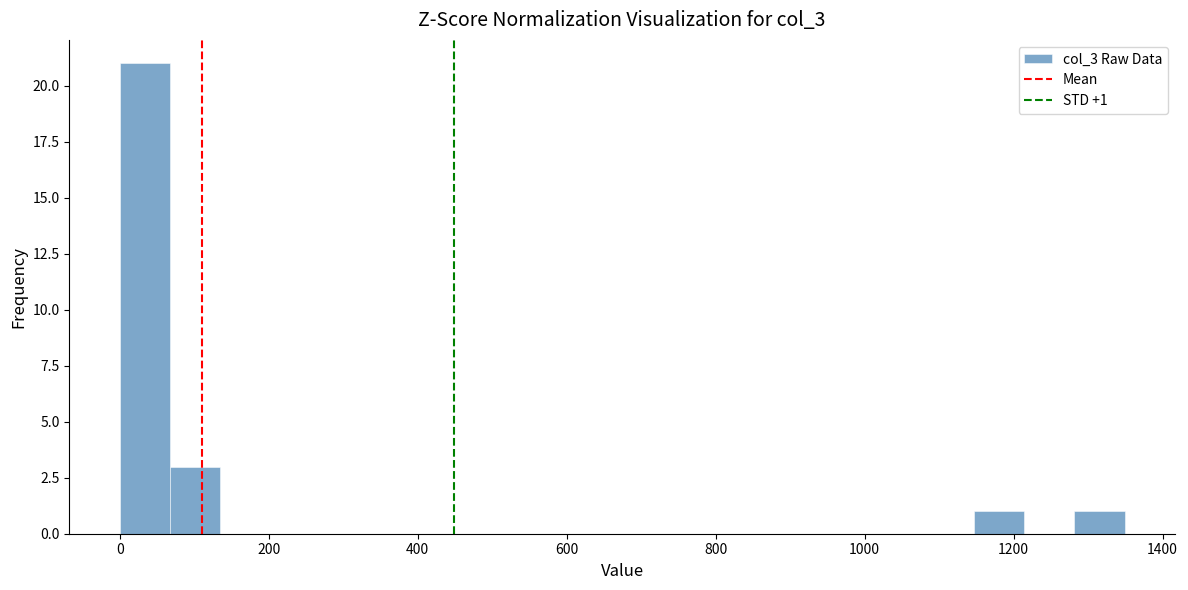

Around what value on the x-axis is the tallest bar? Give the approximate position of its centre, as read against the axis.

40